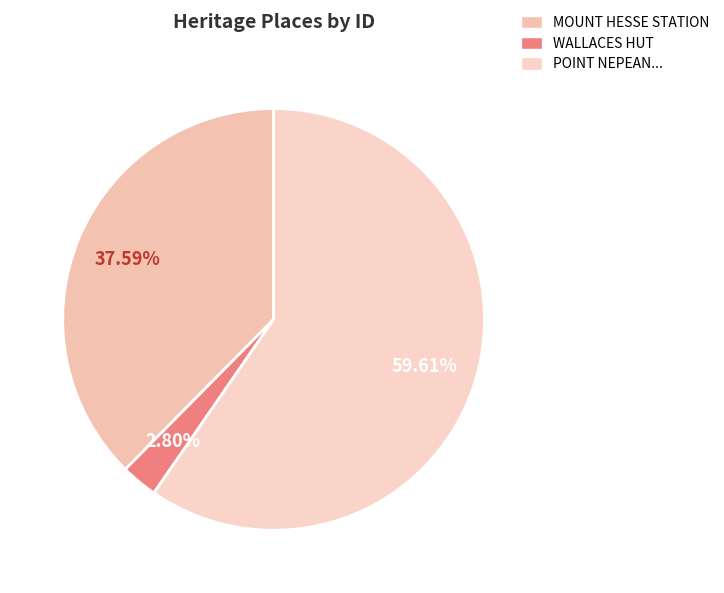

Which category has the smallest portion of the pie?

WALLACES HUT